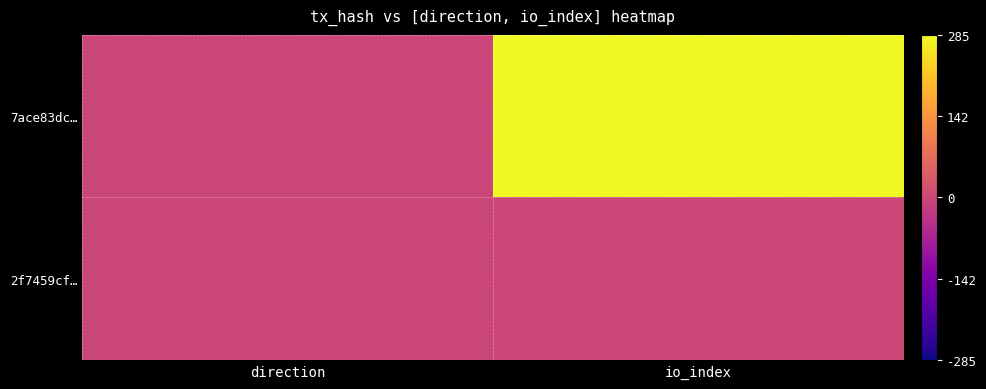

What is the maximum value shown in the chart?

285